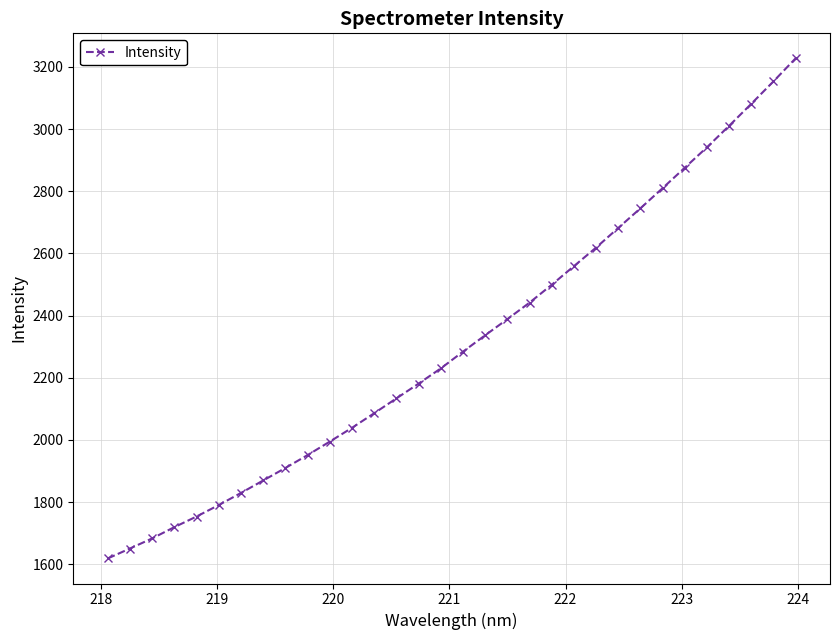

What is the smallest value displayed?

1618.7